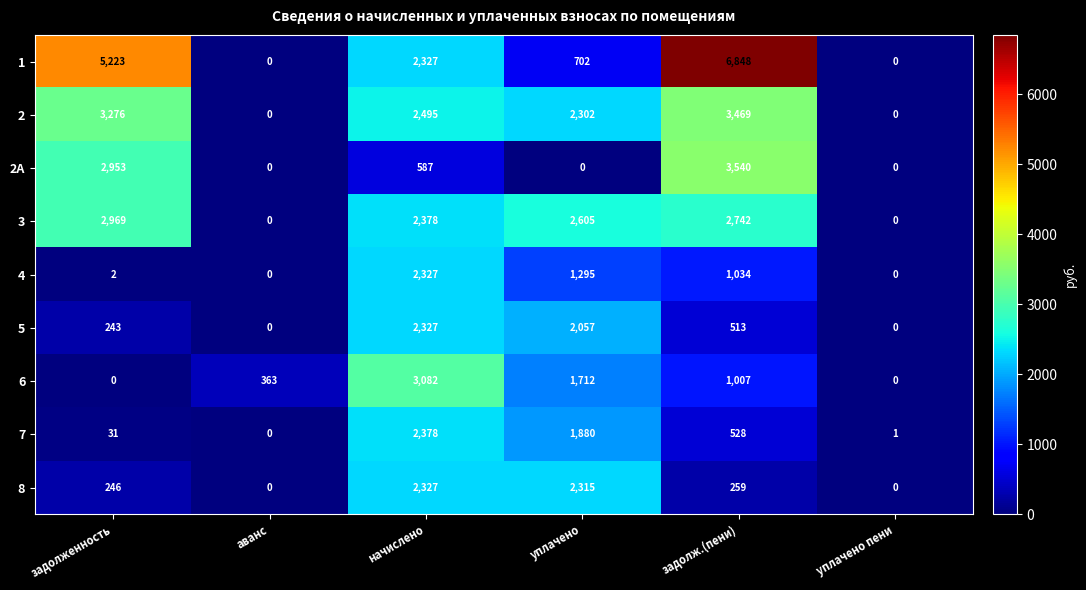

Count the number of categories in the chart.

6